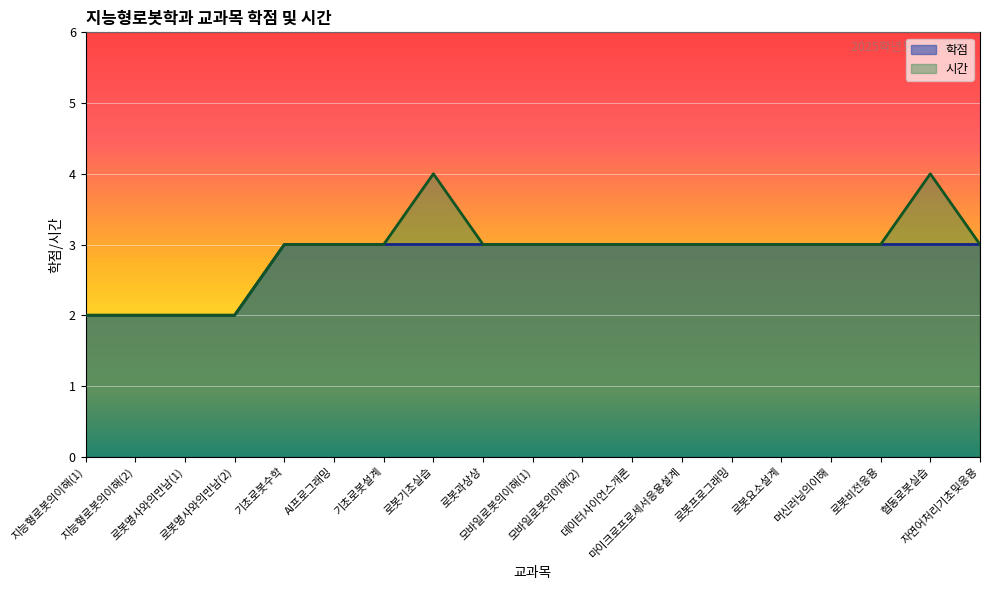

How many lines are shown in the chart?

2